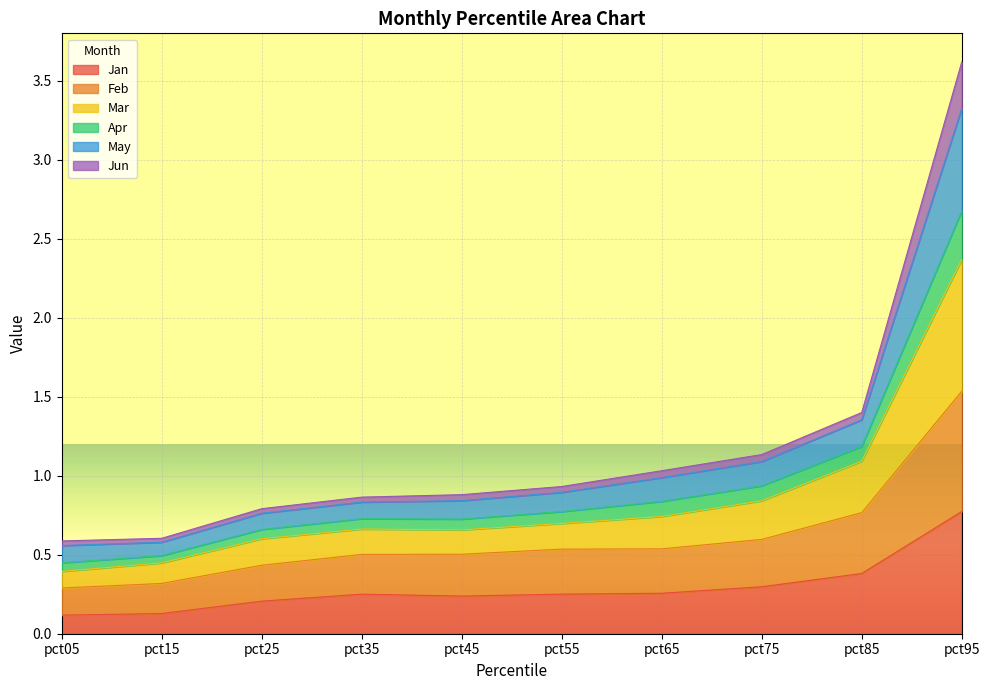

The Jan series shows 0.4 at pct55. True or false?

False